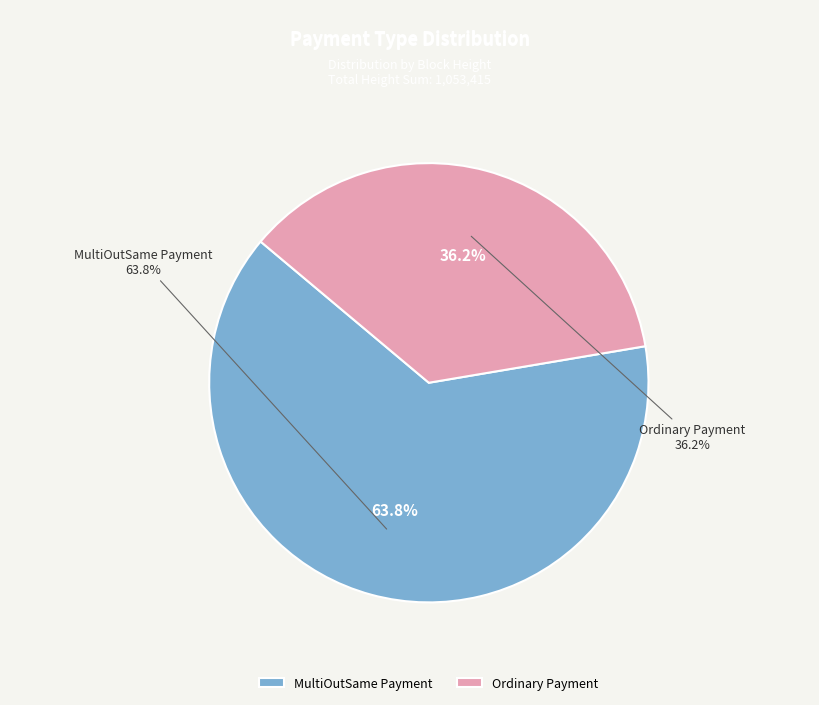

Which slice is the smallest?

Ordinary Payment (Height: 381613)